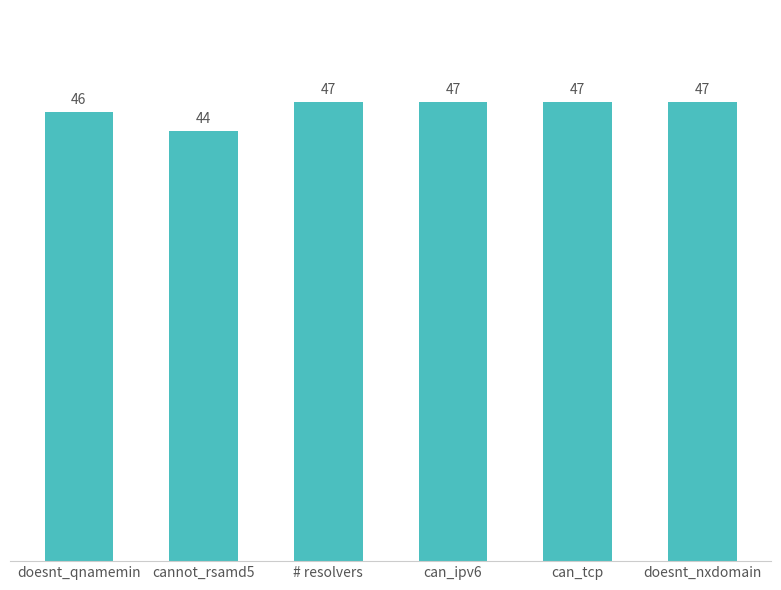

What is the maximum value shown in the chart?

47